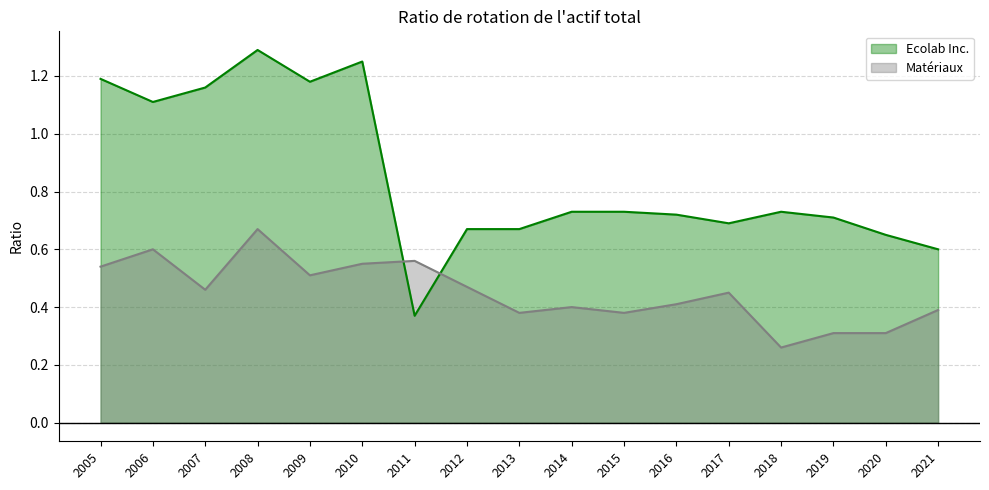

What is the sum of all Matériaux values?

7.7